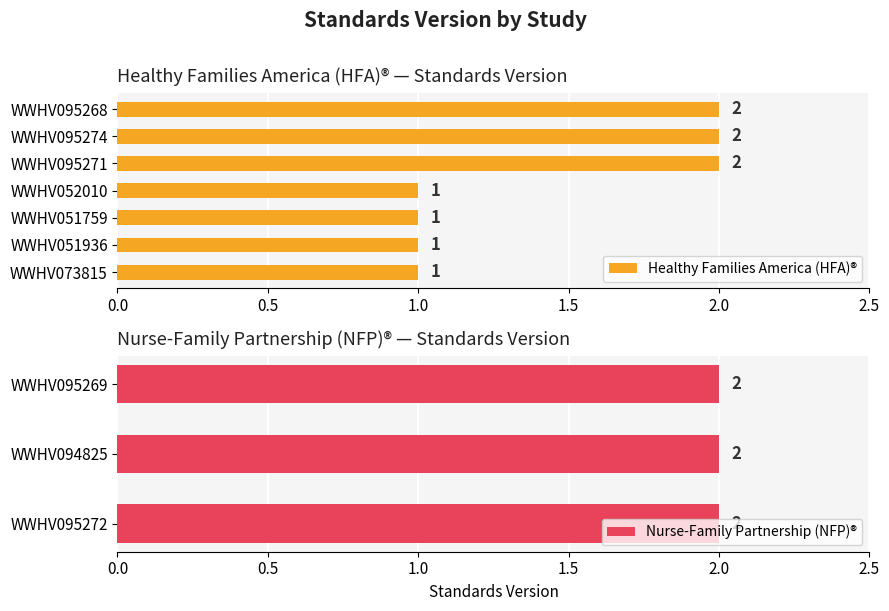

What is the sum of all values?

16